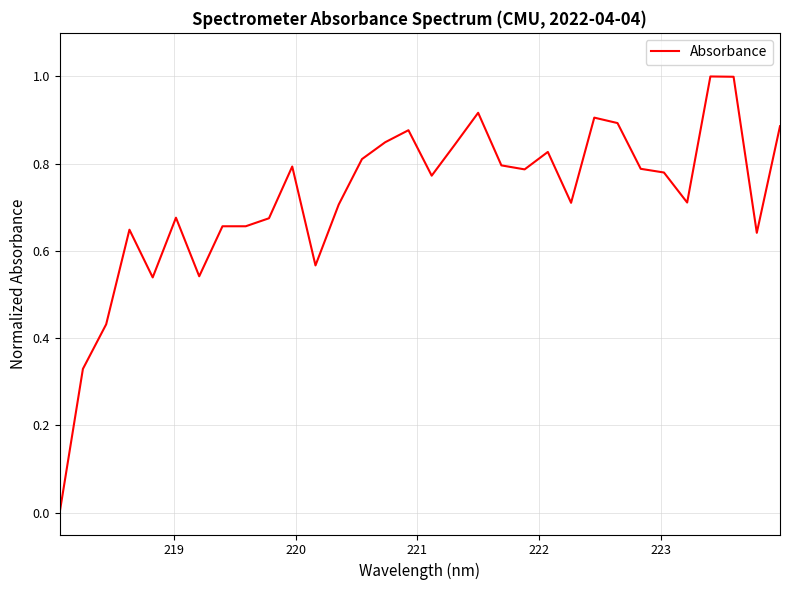

What is the difference between the maximum and minimum values?

1.0